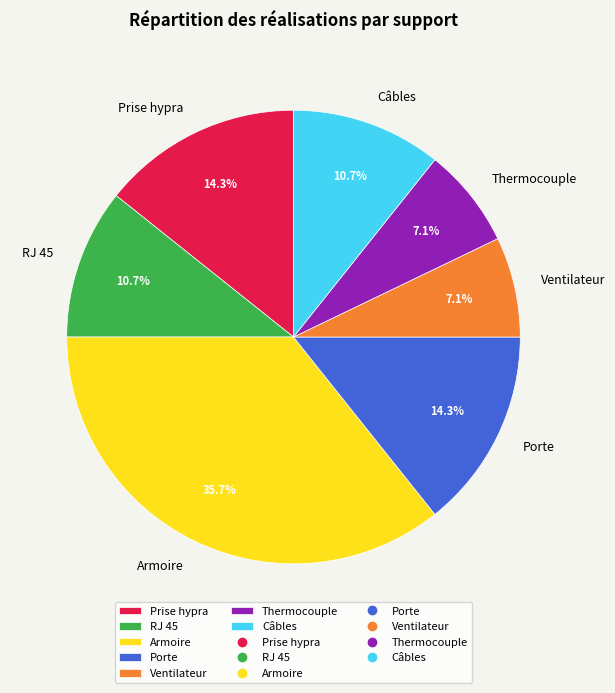

How many slices are in this pie chart?

7